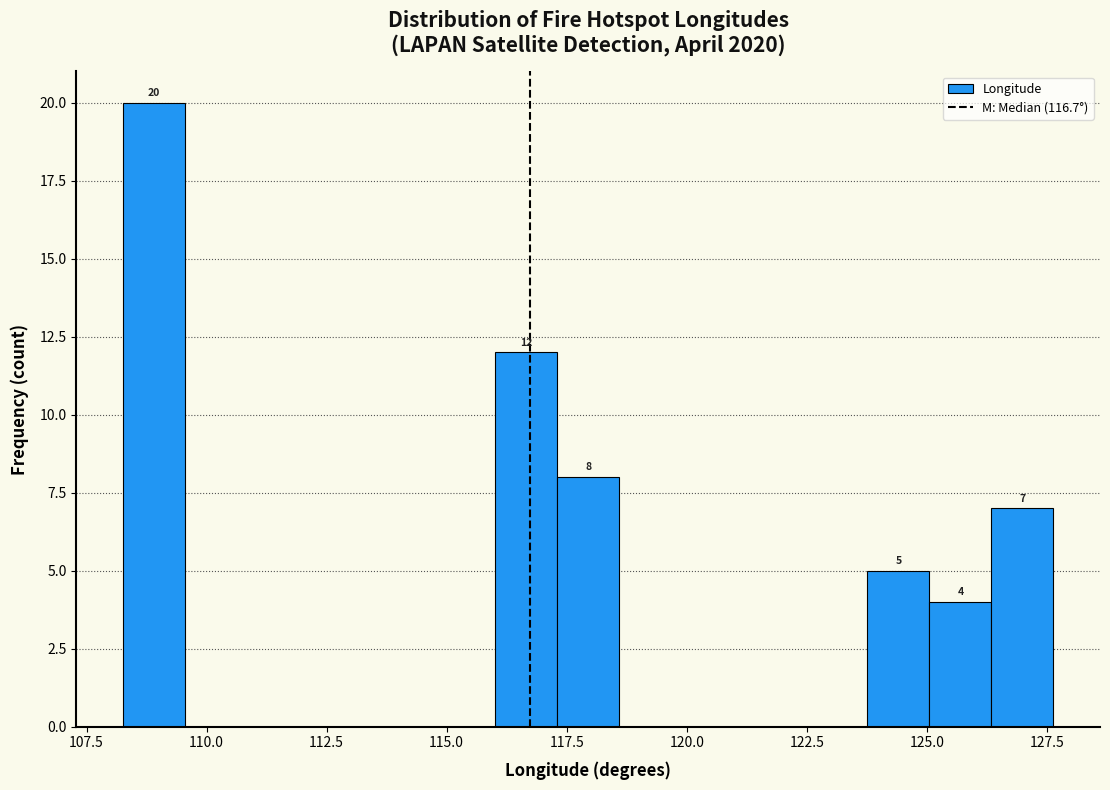

Read against the x-axis, roughly where is the centre of the tallest bar?

109.0